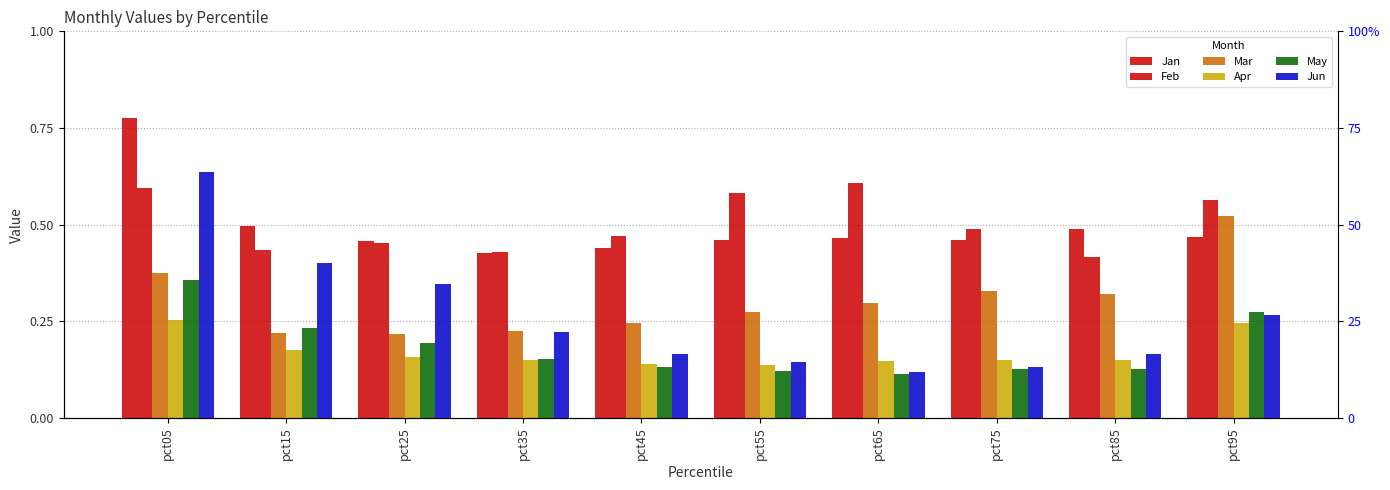

The value of Feb at pct25 is 0.5. True or false?

True